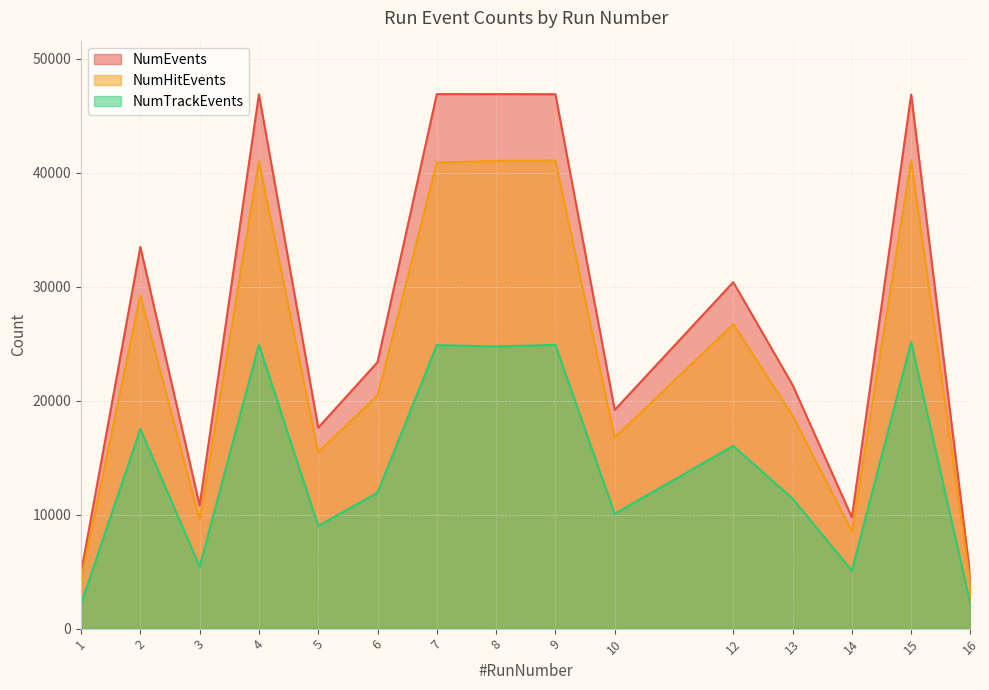

What are all the series names shown in the legend?

NumEvents, NumHitEvents, NumTrackEvents